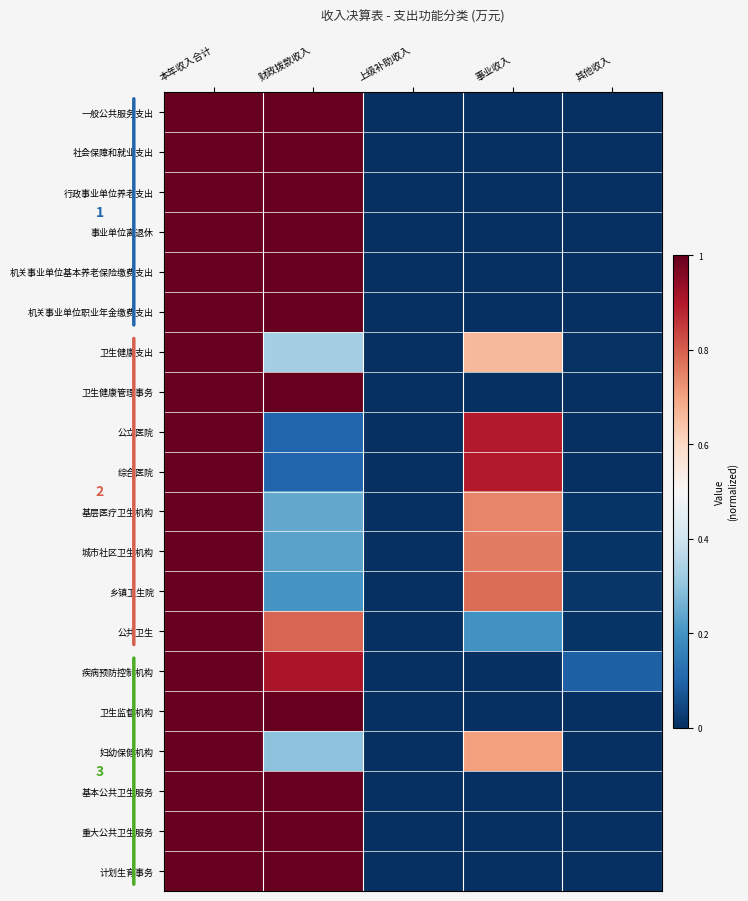

How many series are shown in this chart?

20